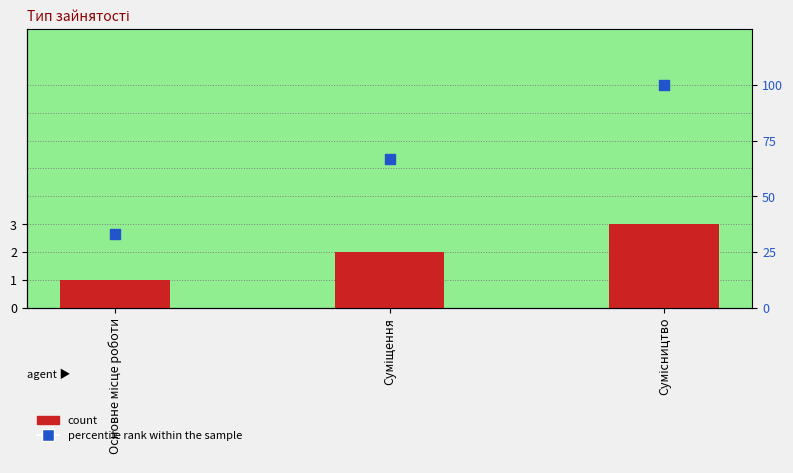

Which series has the largest total across all categories?

percentile rank within the sample